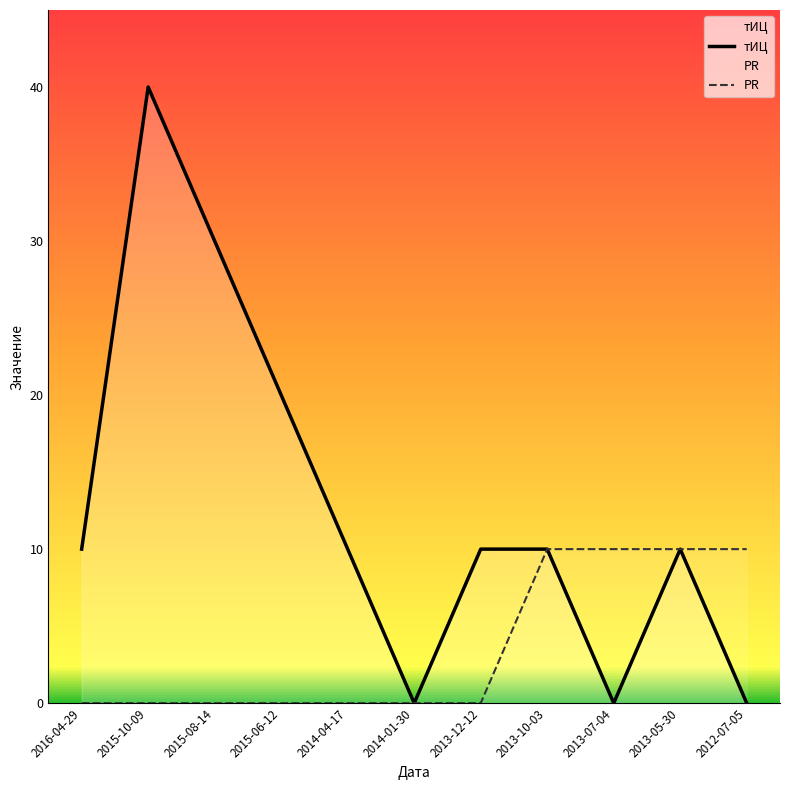

Which series changed the most between 2015-10-09 and 2014-01-30?

тИЦ